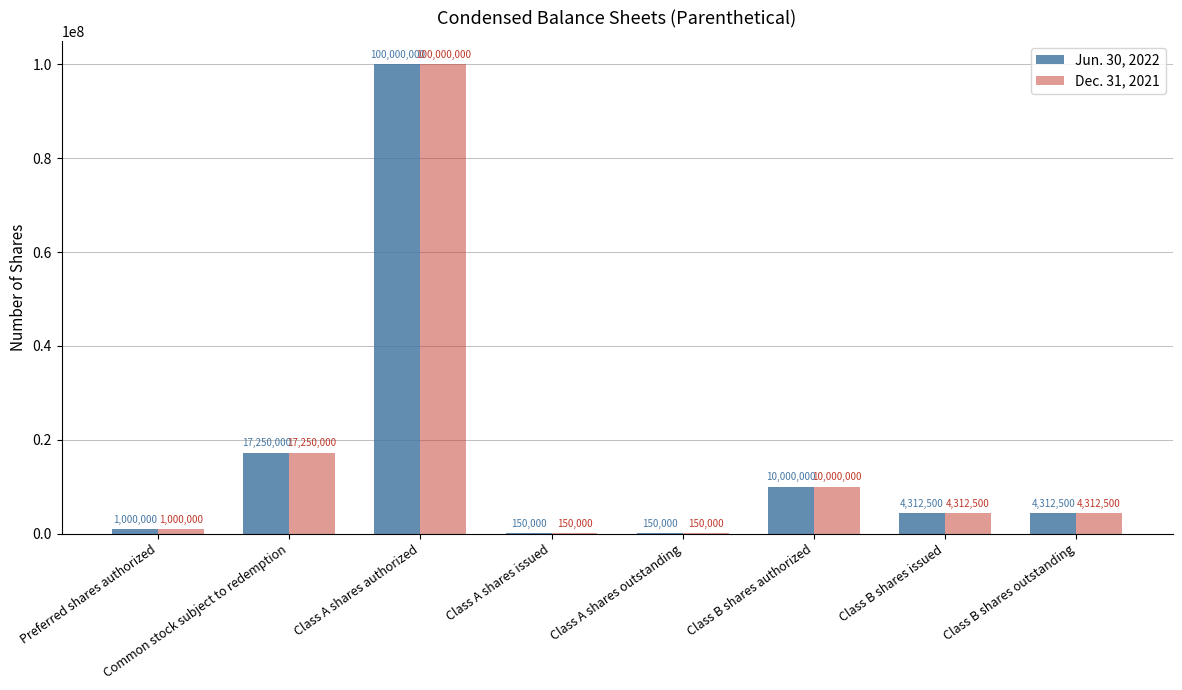

At which category is the sum across all series the highest?

Class A shares authorized